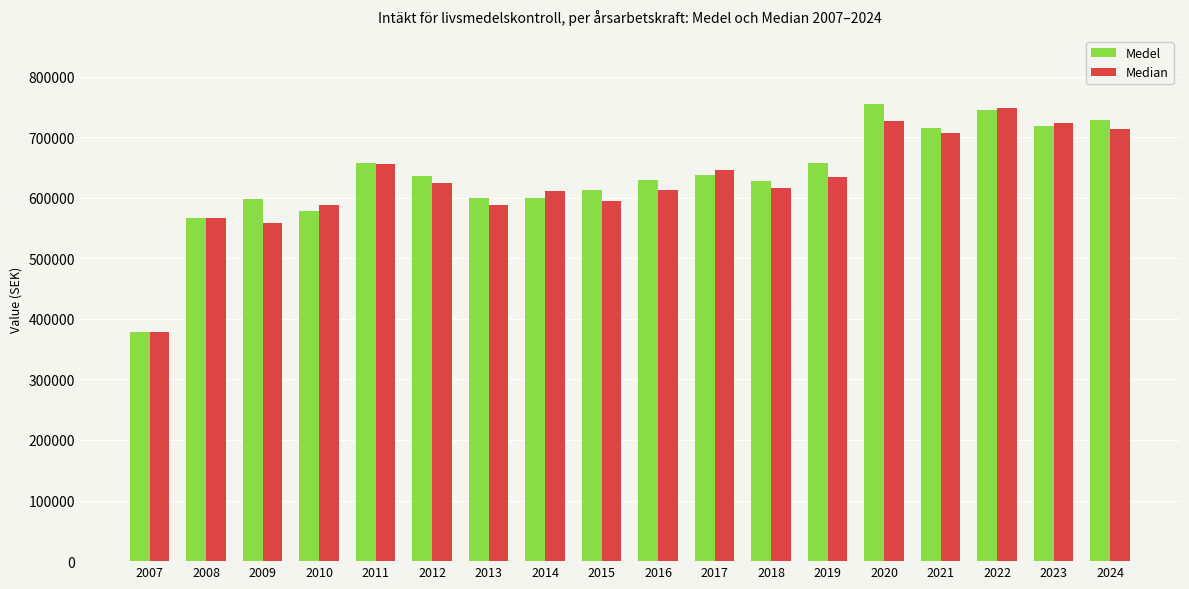

At how many categories does at least one series exceed 560471?

17